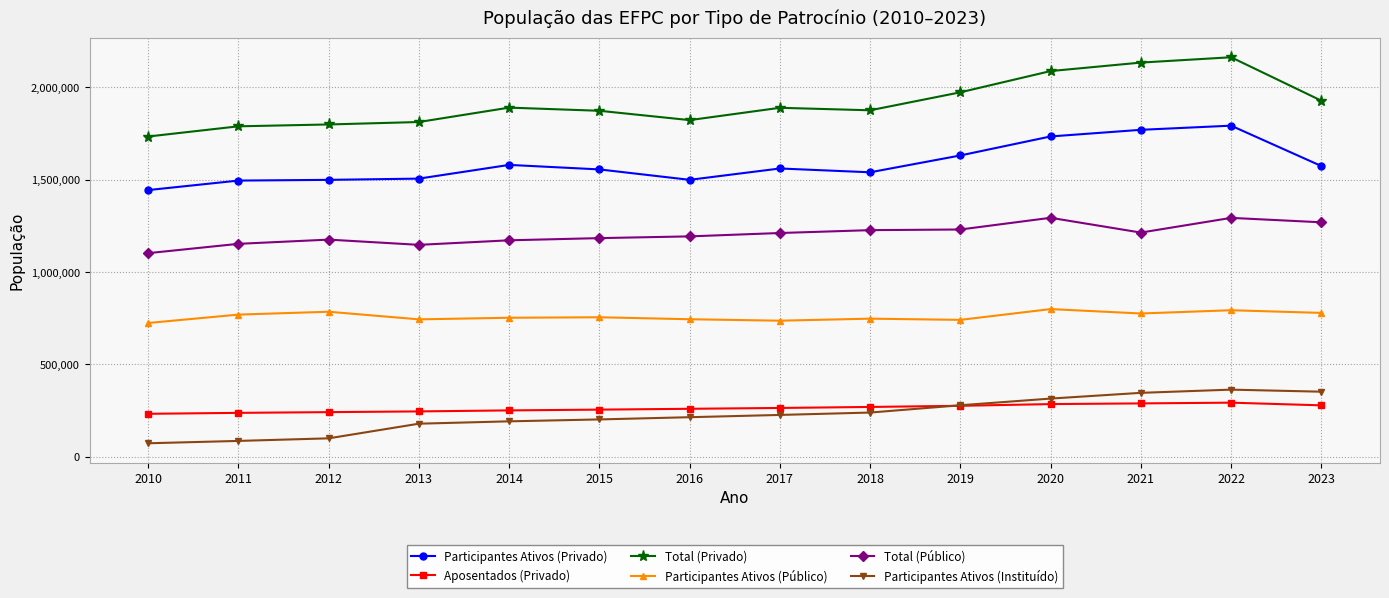

What is the lowest value of the Total (Público) series?

1102549